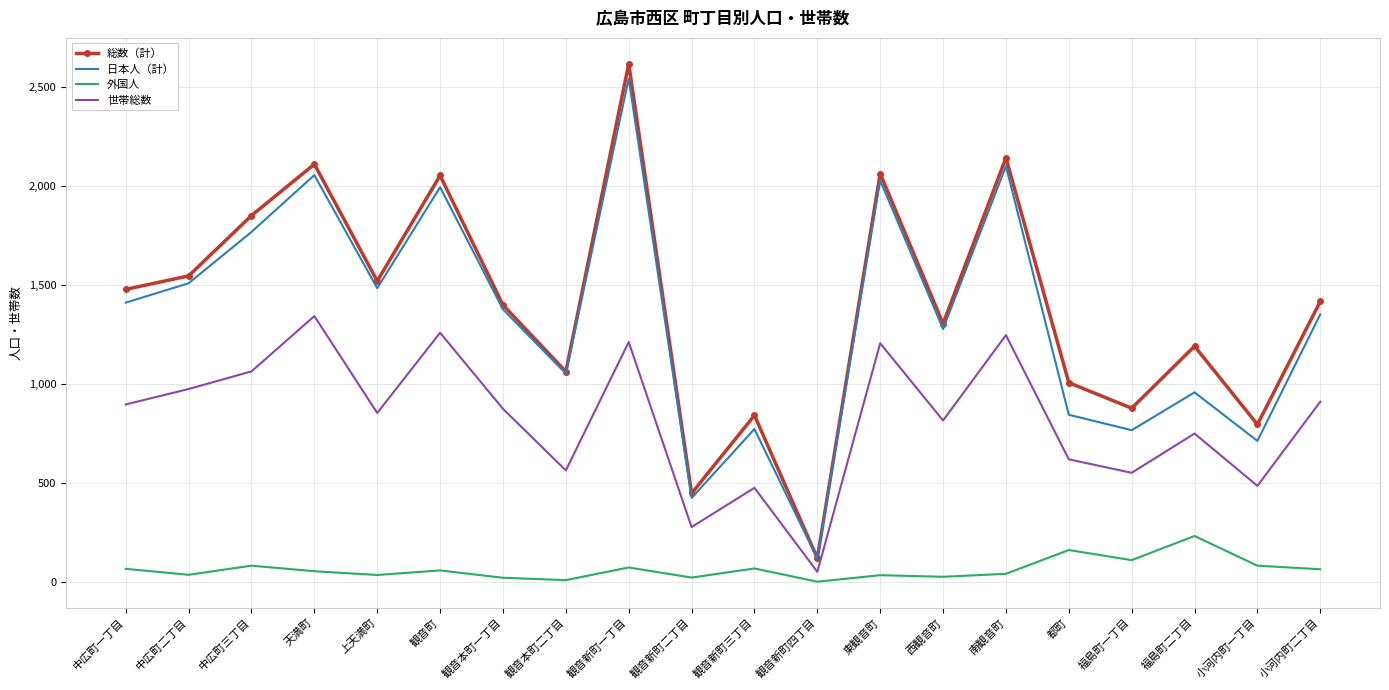

Which series changed the most between 上天満町 and 東観音町?

日本人（計）